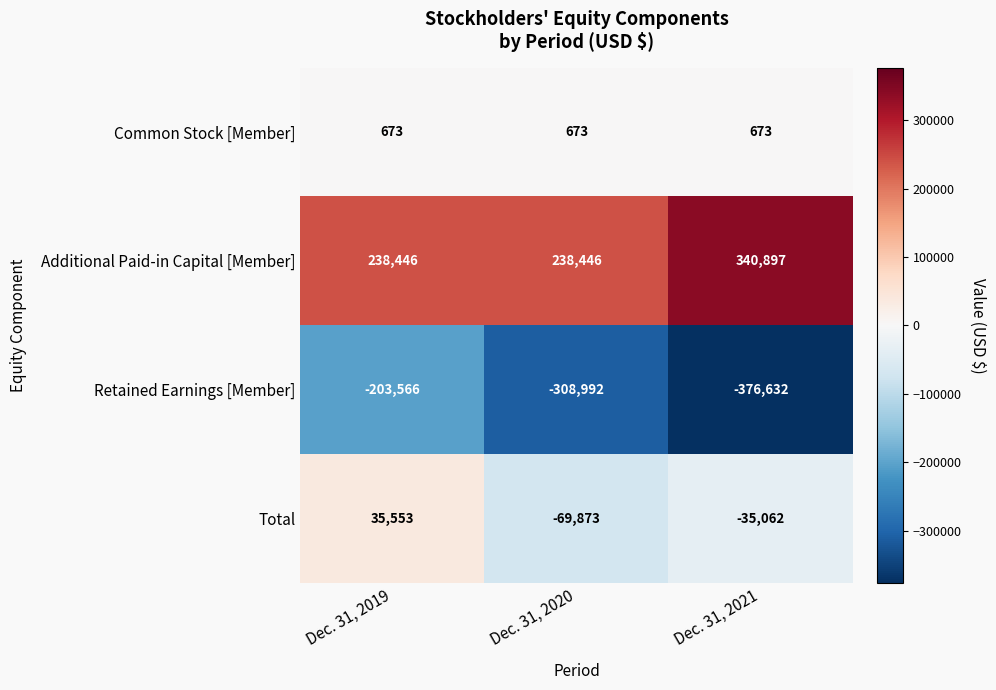

The Additional Paid-in Capital [Member] series shows 238446 at Dec. 31, 2020. True or false?

True